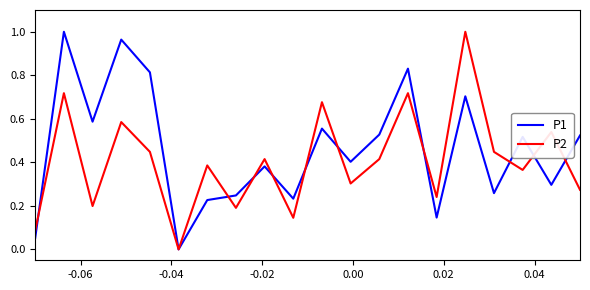

Rank the series by their average value, from lowest to highest.

P2, P1